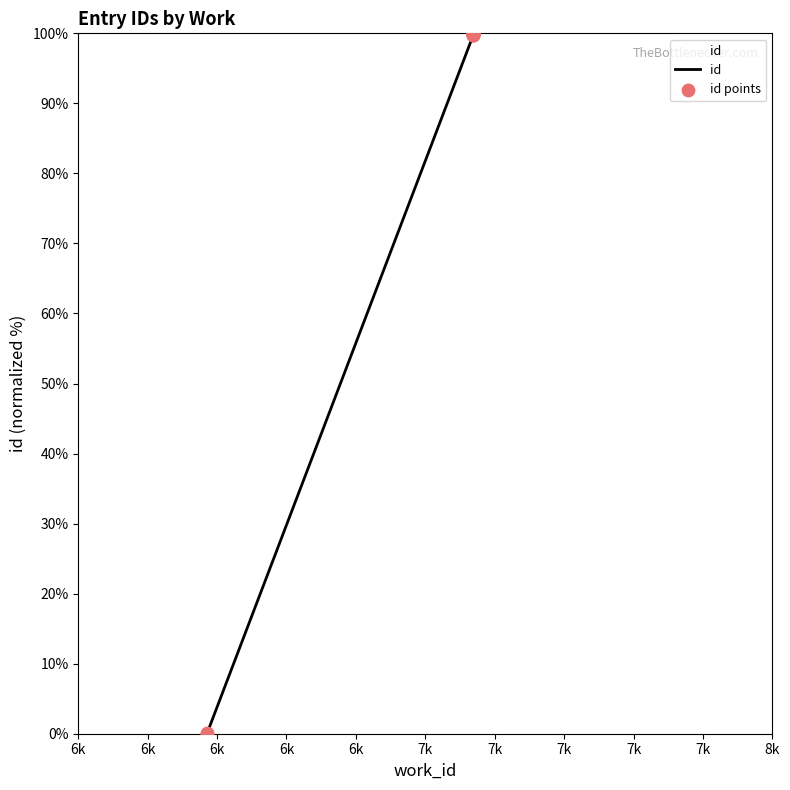

Approximately how many times larger is the value at 7138 compared to 7138?

1.0